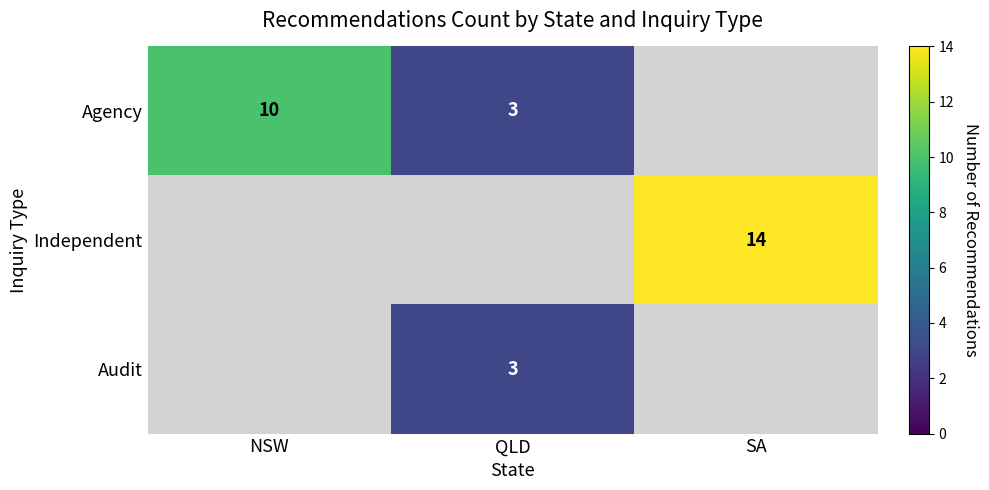

Count the number of data series in this chart.

3